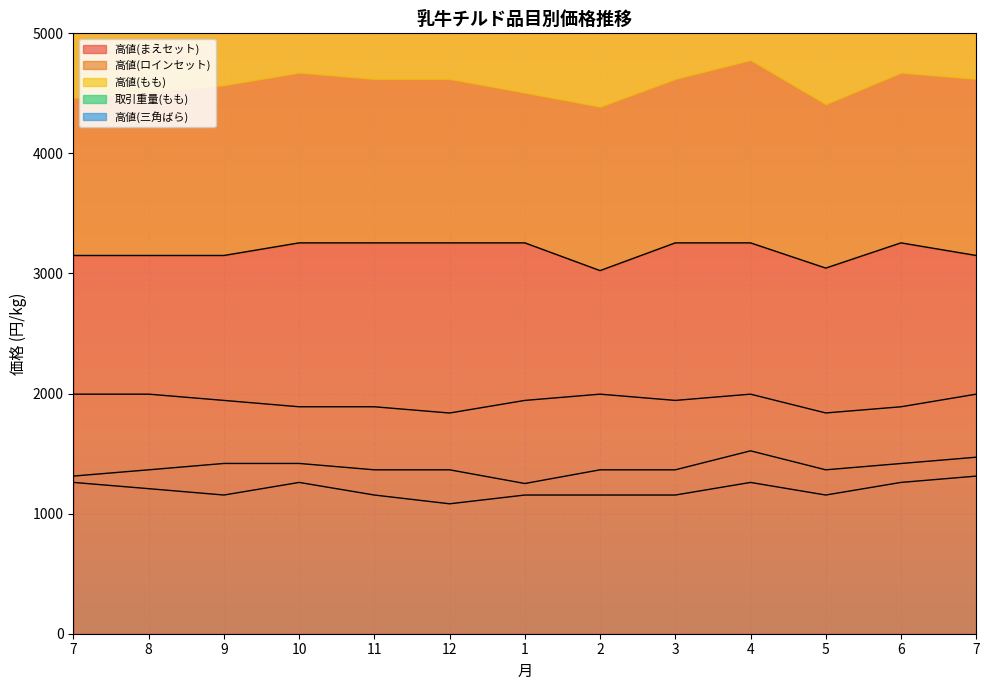

Does the chart display data point markers on the line(s)?

No